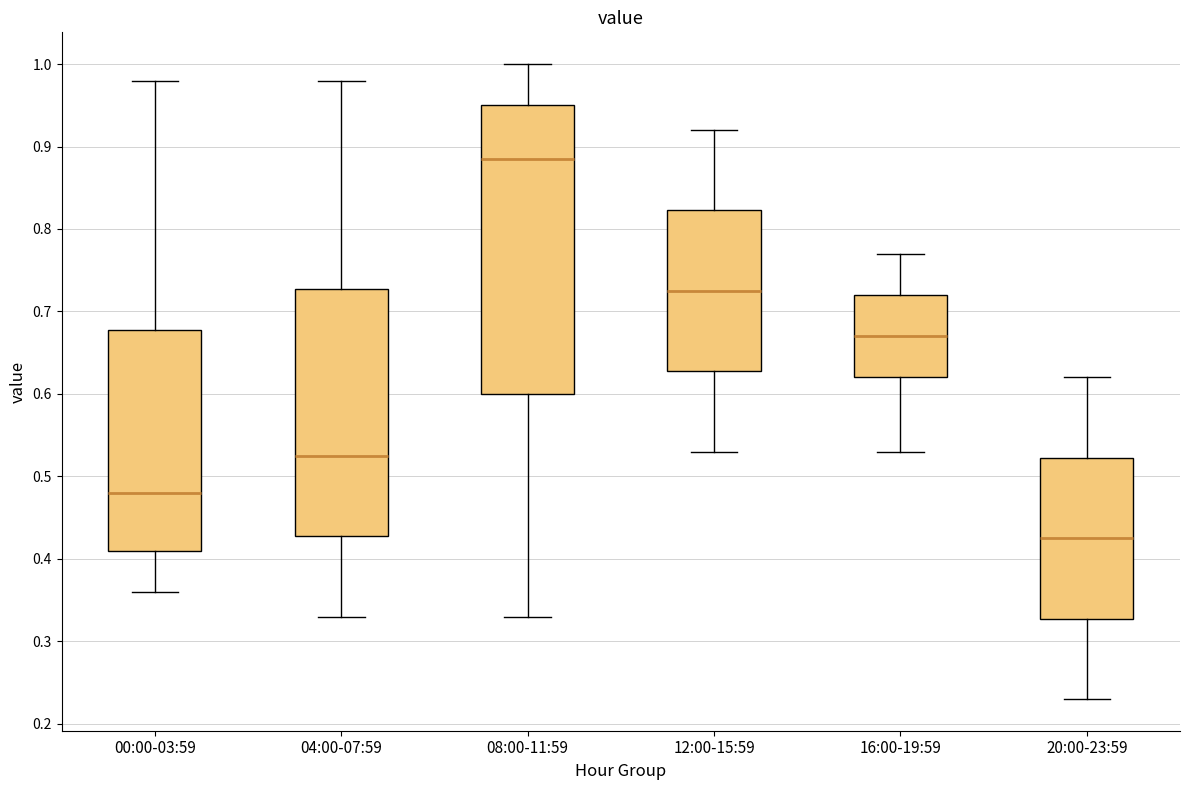

Comparing the boxes themselves (not the whiskers), which one is the tallest?

08:00-11:59